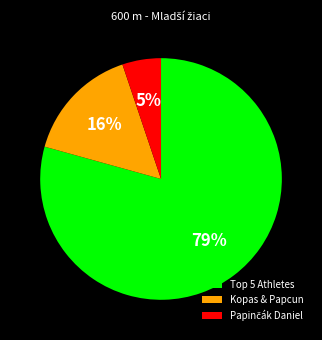

What is the largest slice in the pie chart?

Top 5 Athletes